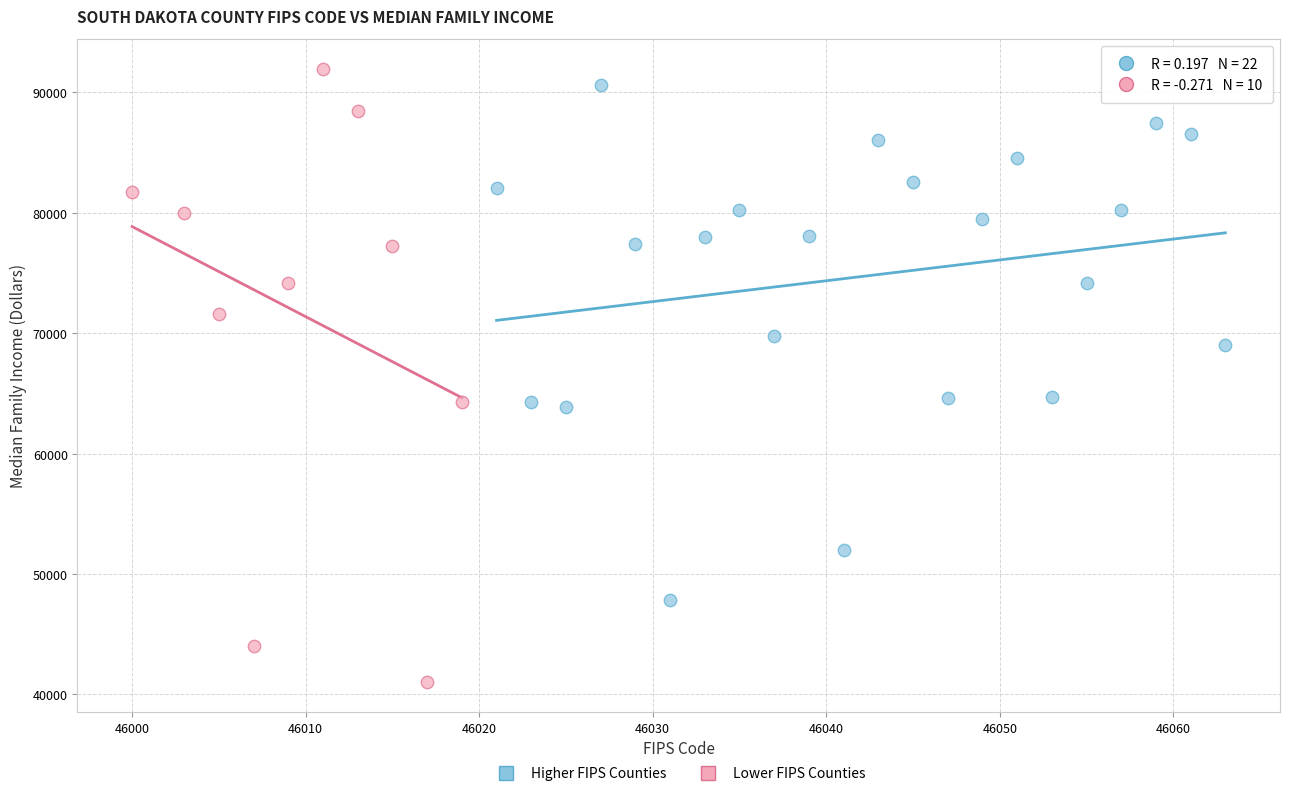

What are all the series names shown in the legend?

Higher FIPS Counties, Lower FIPS Counties